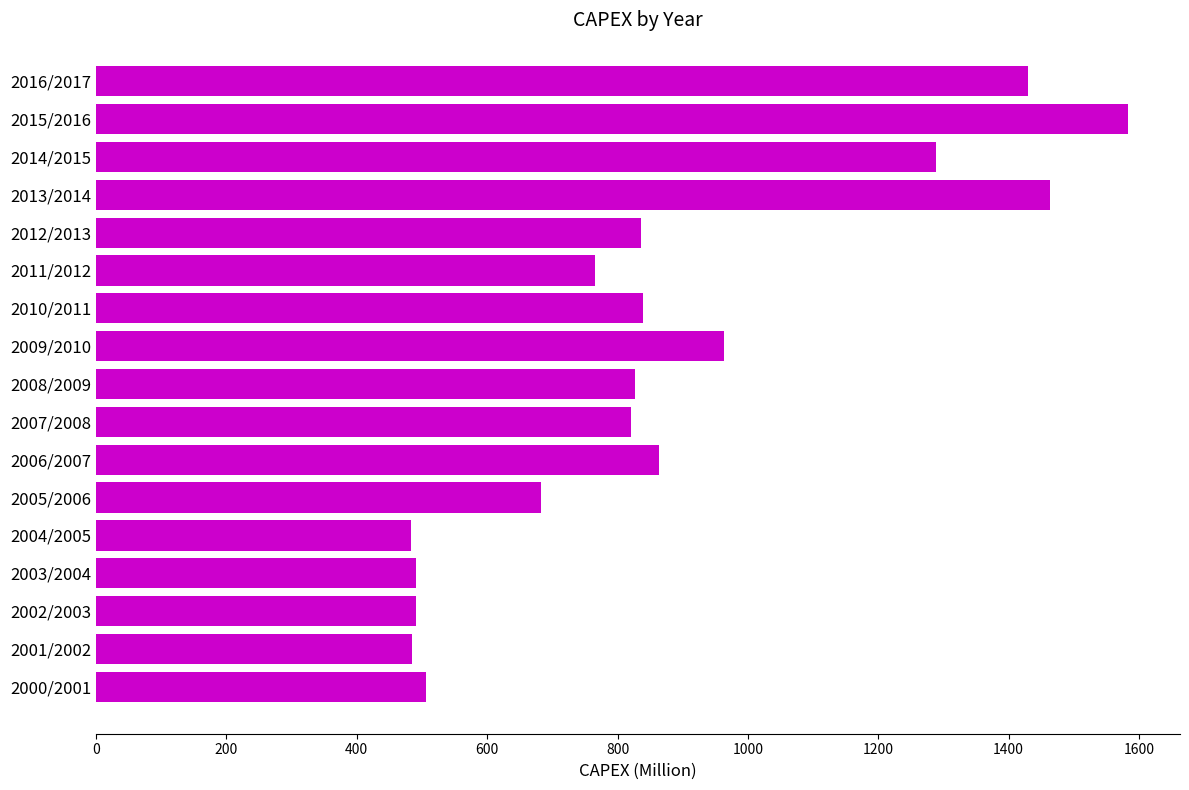

Between 2011/2012 and 2016/2017, which is larger?

2016/2017